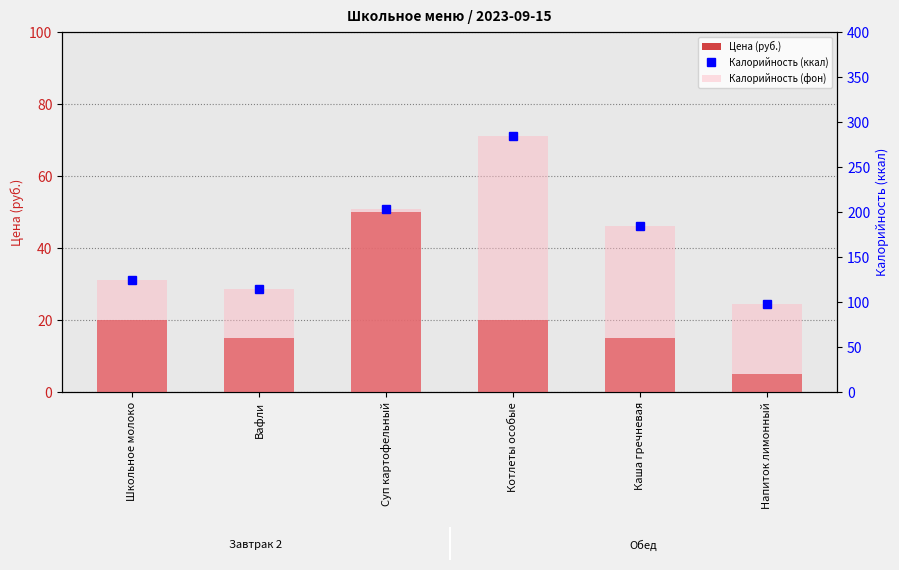

How many data points does each series have?

6